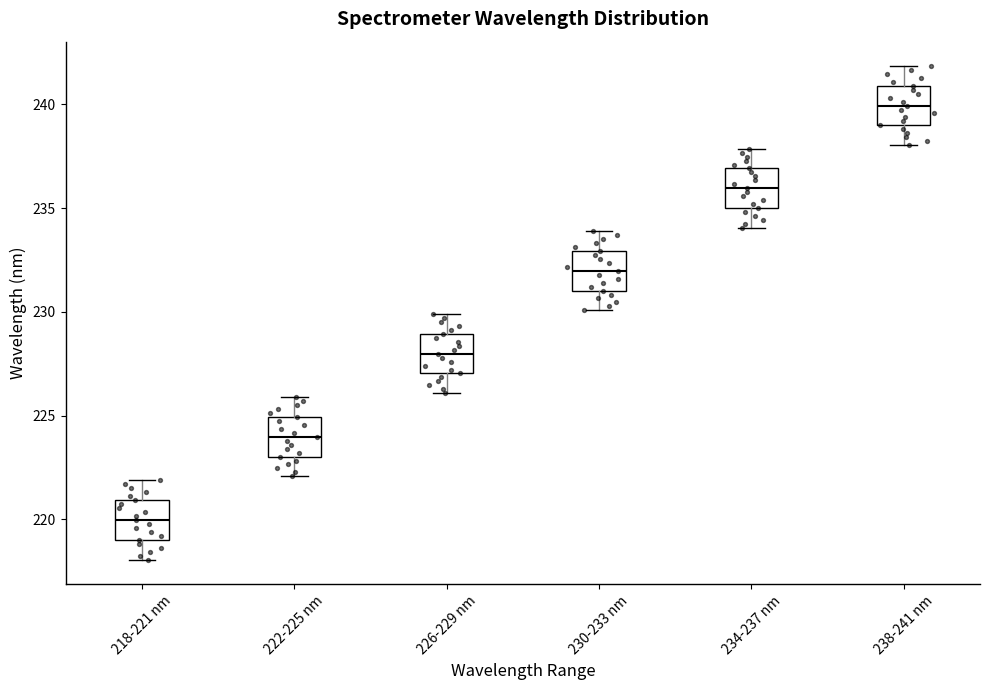

Reading left to right, transcribe this box plot: for each box, give where its median line is, the range the box spans, and where its two whiskers end, as read against the y-axis. The values are not printed on the chart, so give them approximately, as read against the axis.

218-221 nm: median 220, box 219 to 221, whiskers 218 to 222
222-225 nm: median 224, box 223 to 225, whiskers 222 to 226
226-229 nm: median 228, box 227 to 229, whiskers 226 to 230
230-233 nm: median 232, box 231 to 233, whiskers 230 to 234
234-237 nm: median 236, box 235 to 237, whiskers 234 to 238
238-241 nm: median 240, box 239 to 241, whiskers 238 to 242